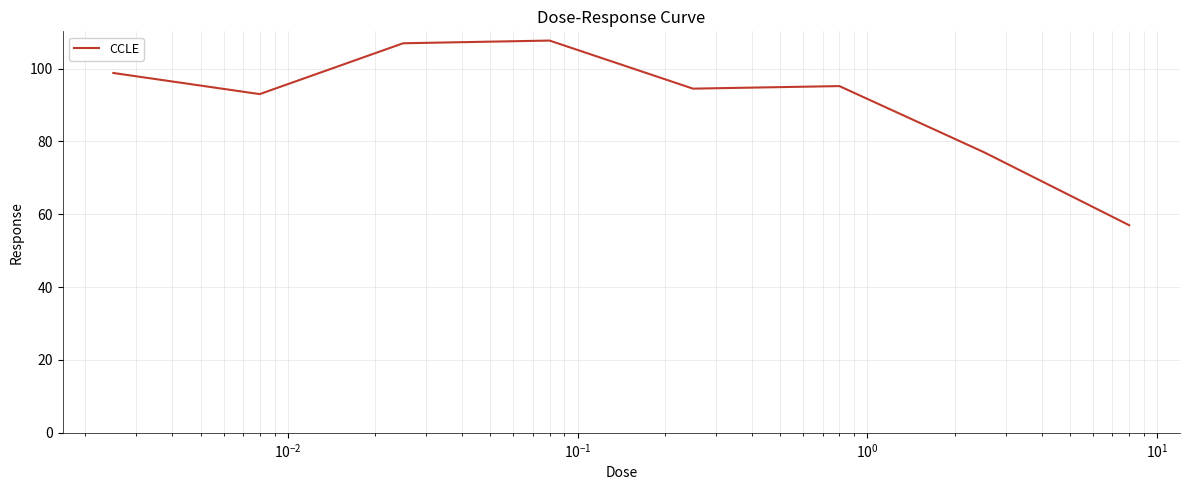

What is the minimum value shown in the chart?

57.0